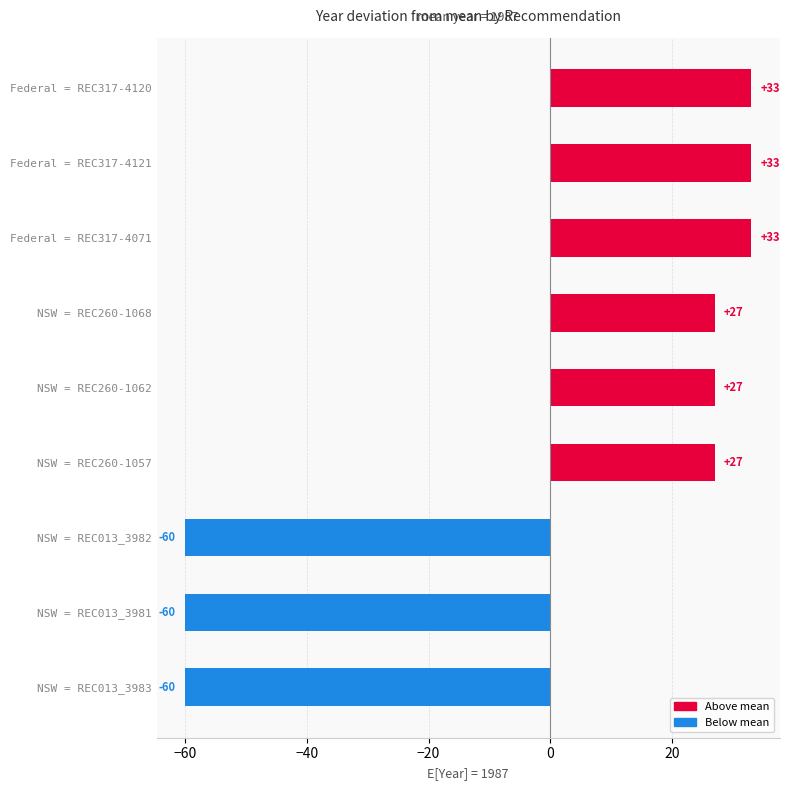

Read the value at Federal = REC317-4121, to the nearest 10.

30